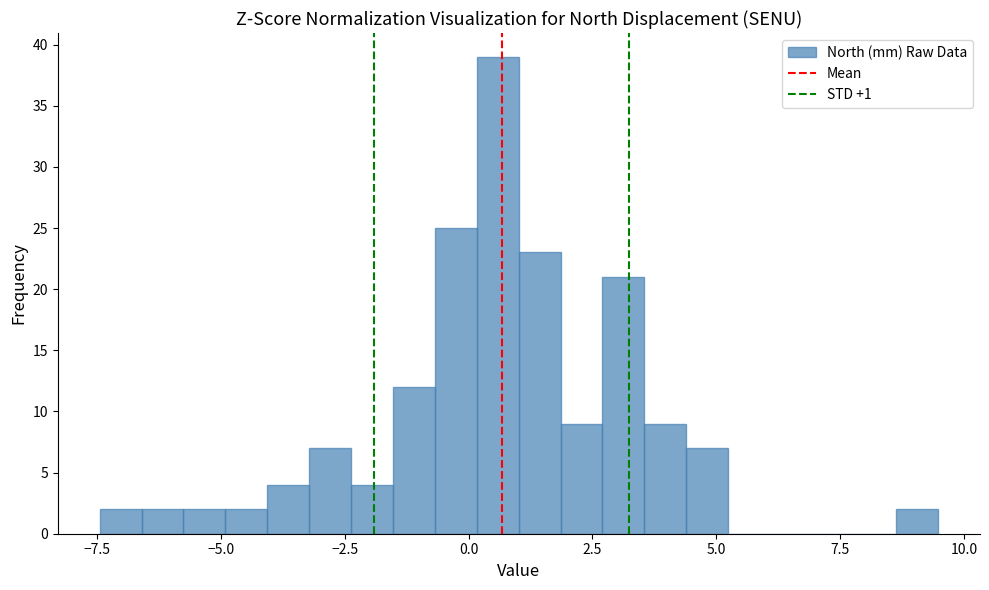

Read against the x-axis, roughly where is the centre of the tallest bar?

0.5